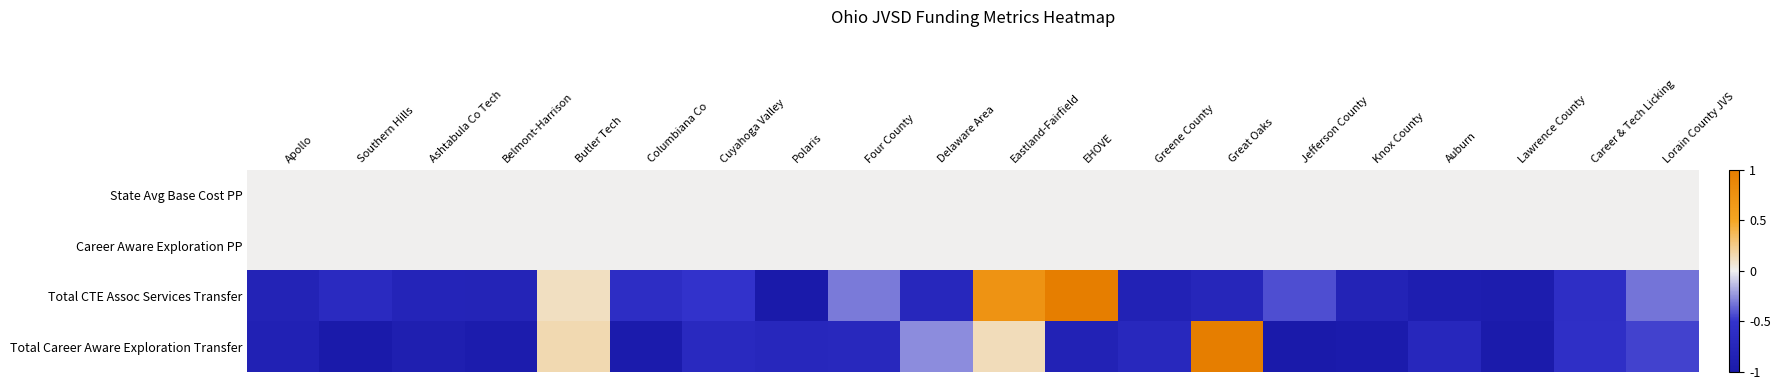

Which series has the largest total across all categories?

State Avg Base Cost PP